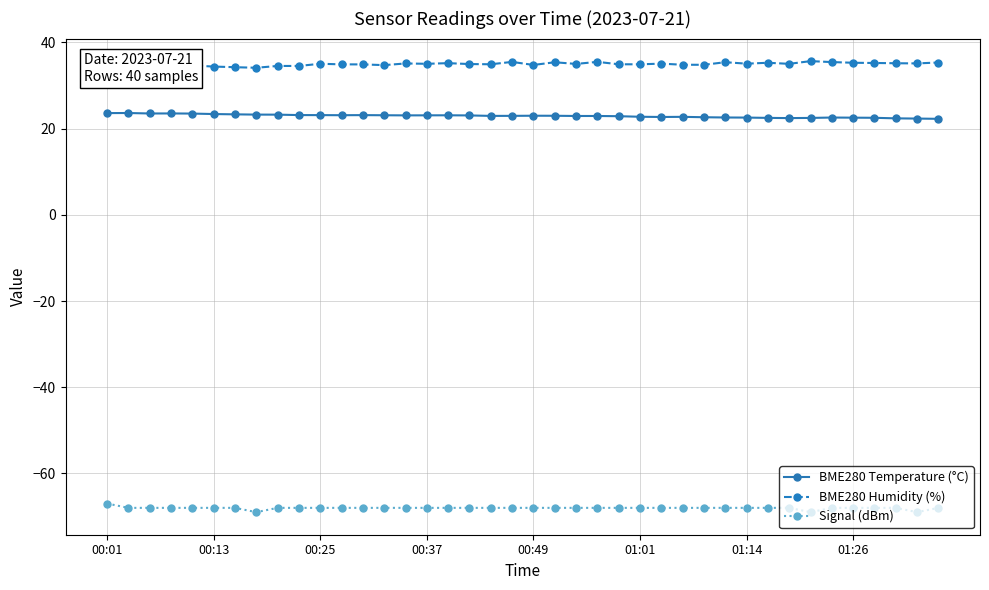

What is the difference between the second highest and second lowest values in the BME280 Humidity (%) series?

1.4